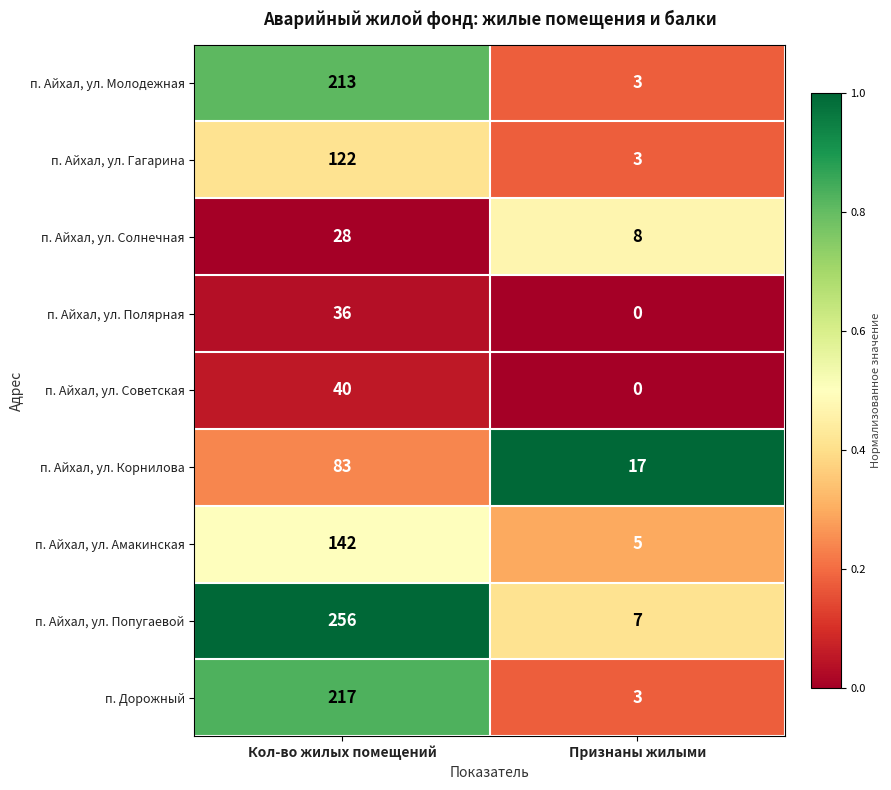

Which series has the largest total across all categories?

п. Айхал, ул. Попугаевой